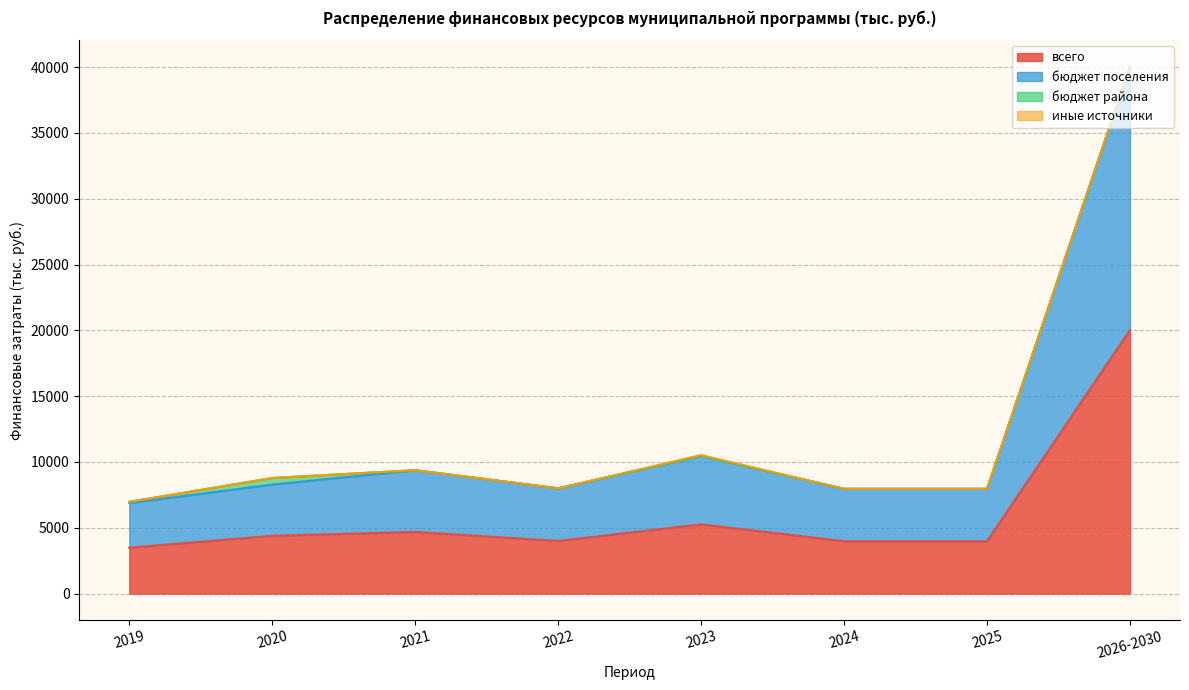

True or false: всего has more than 2 points higher than both neighbors.

False